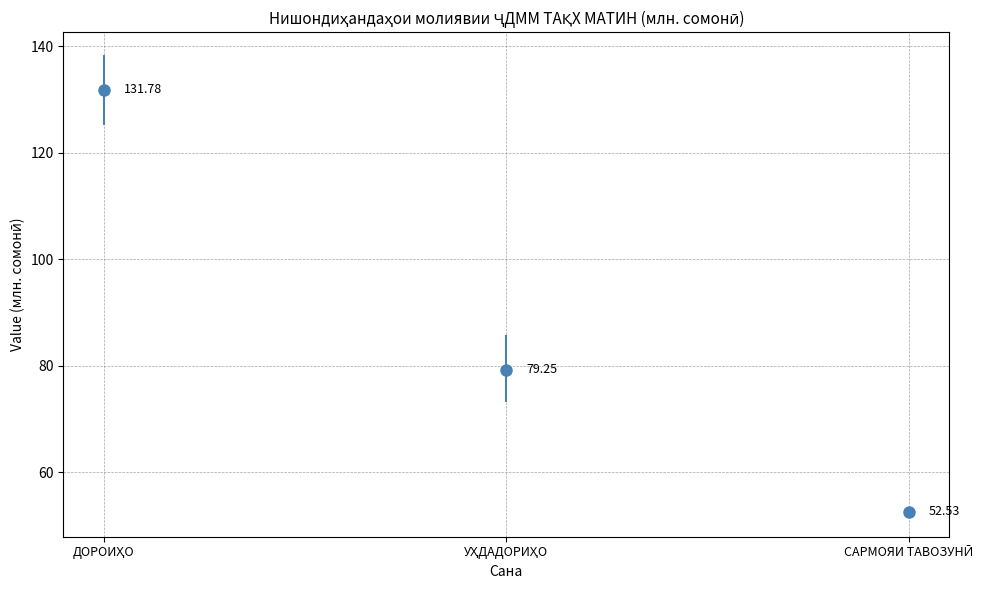

List the series in order of their overall mean, highest first.

ДОРОИҲО, УҲДАДОРИҲО, САРМОЯИ ТАВОЗУНӢ